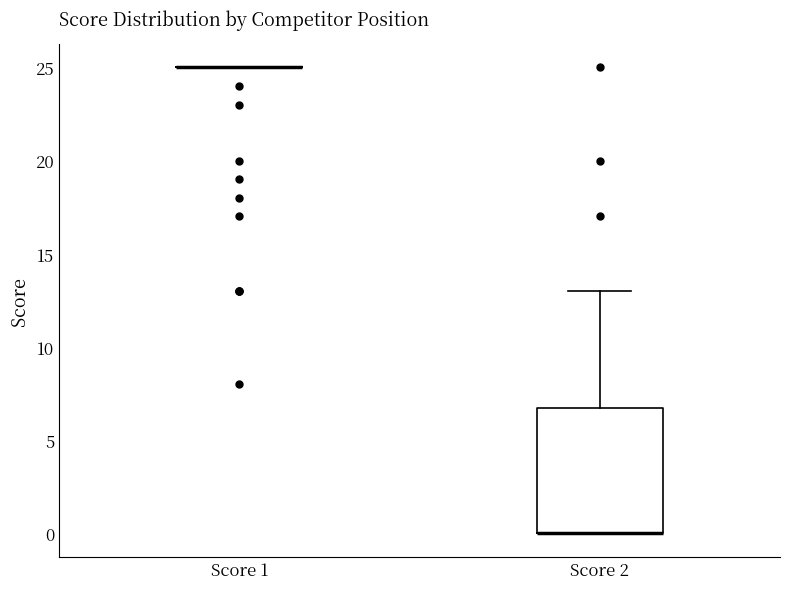

Reading left to right, transcribe this box plot: for each box, give where its median line is, the range the box spans, and where its two whiskers end, as read against the y-axis. The values are not printed on the chart, so give them approximately, as read against the axis.

Score 1: box collapsed to a line at 25, whiskers 25 to 25
Score 2: median 0 (drawn on the box's lower edge), box 0 to 7, whiskers 0 to 13